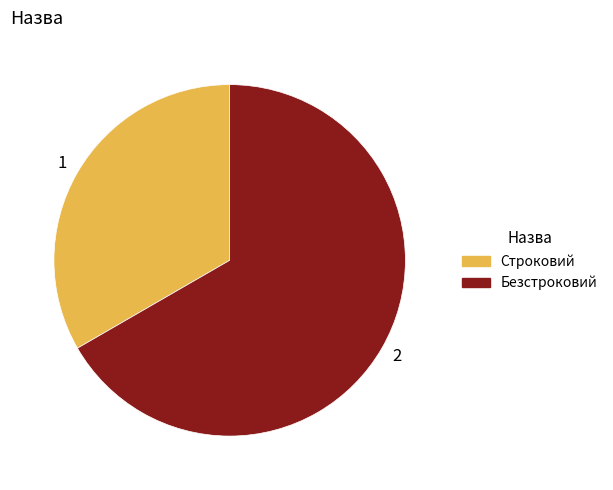

Rank the categories by value from lowest to highest.

Строковий, Безстроковий